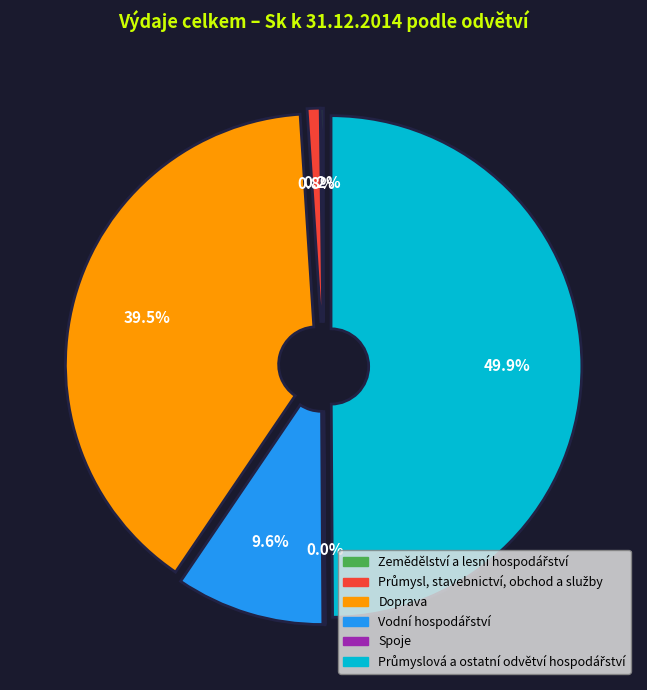

To the nearest percent, what is the difference between the largest and smallest slice percentages?

50%